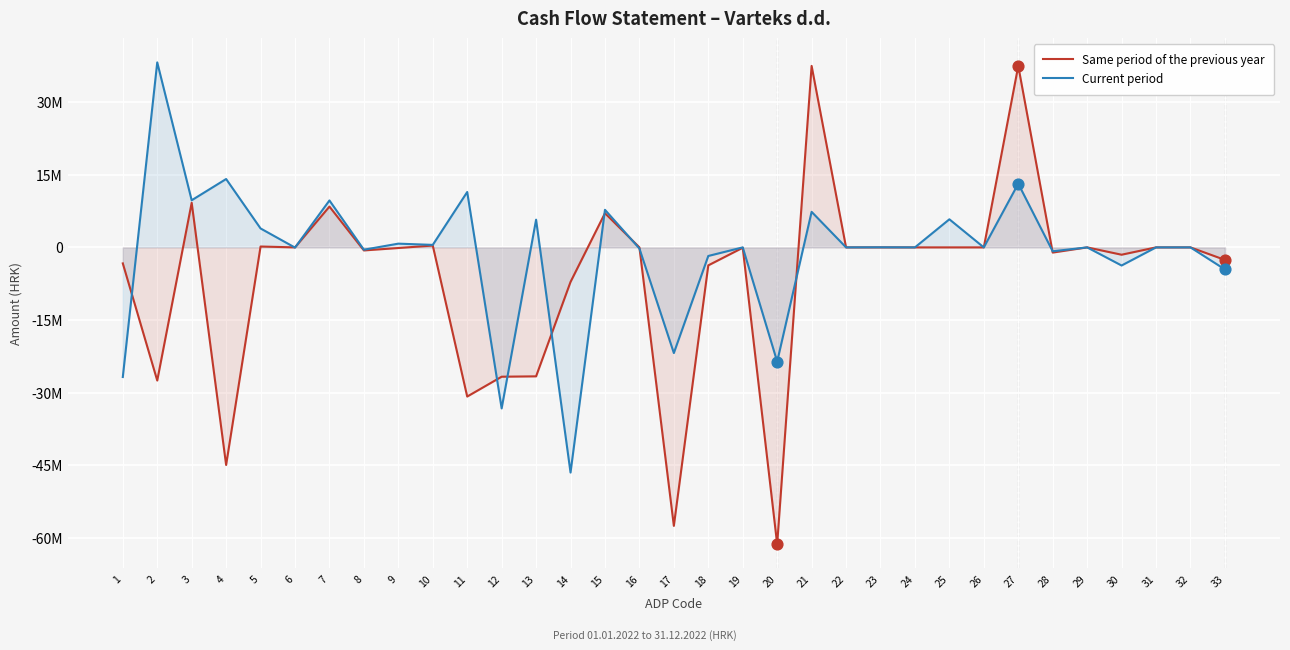

Which series has the largest total across all categories?

Current period